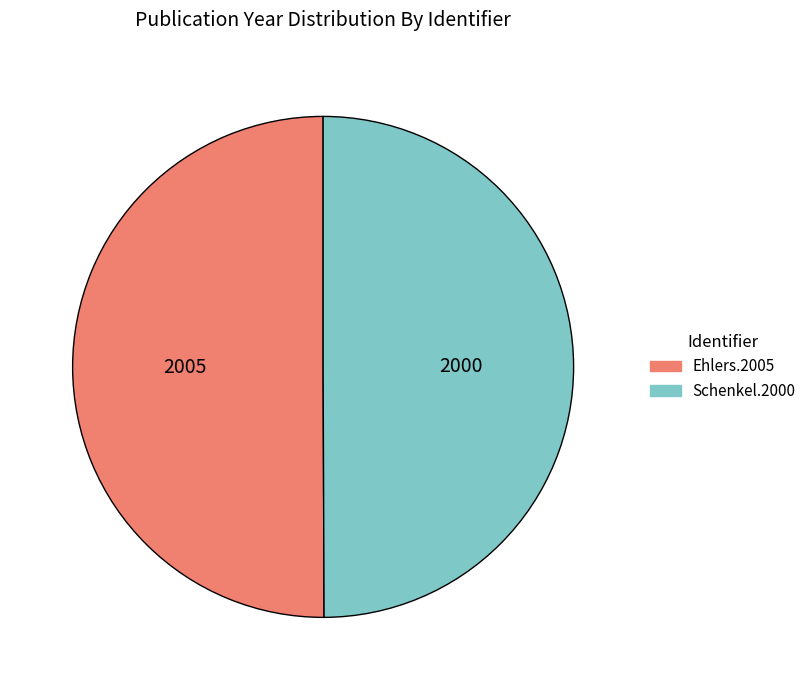

Approximately how many times larger is the value at Ehlers.2005 compared to Schenkel.2000?

1.0